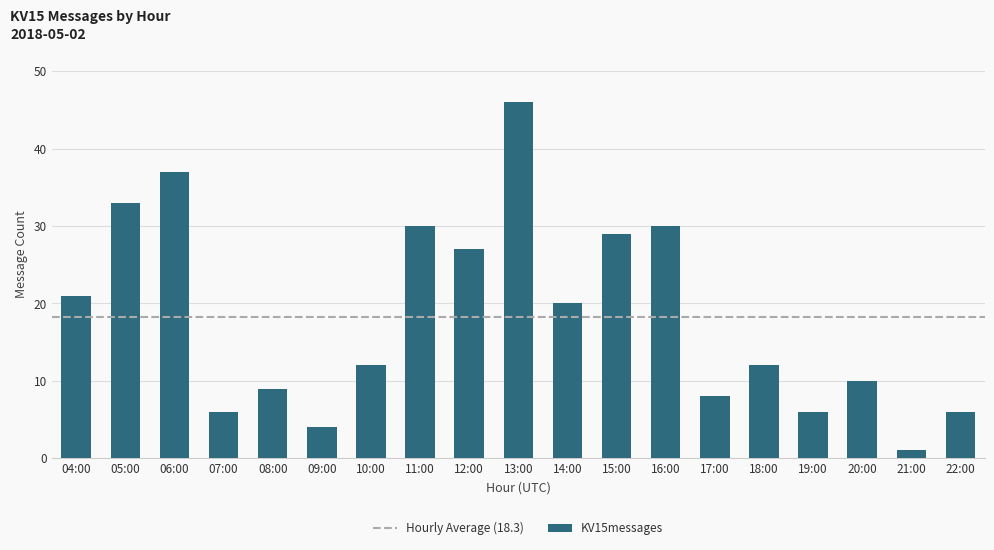

How many distinct data groups are displayed?

1